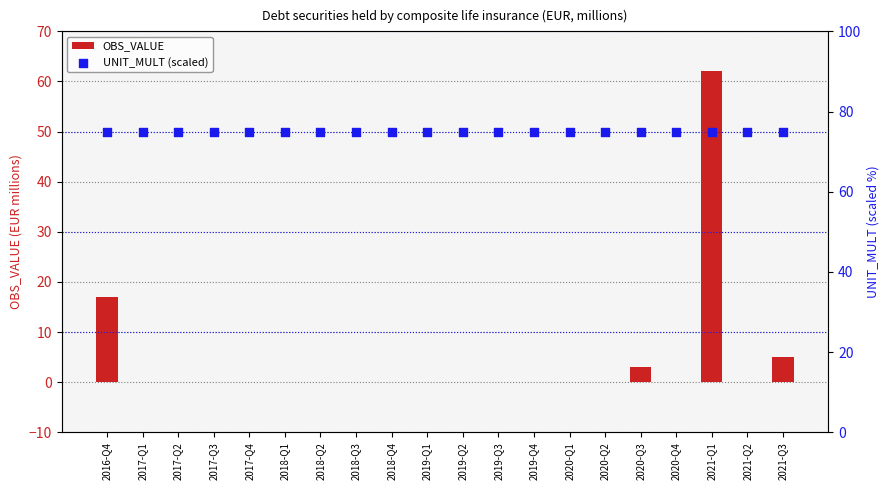

At which category is the sum across all series the highest?

2021-Q1